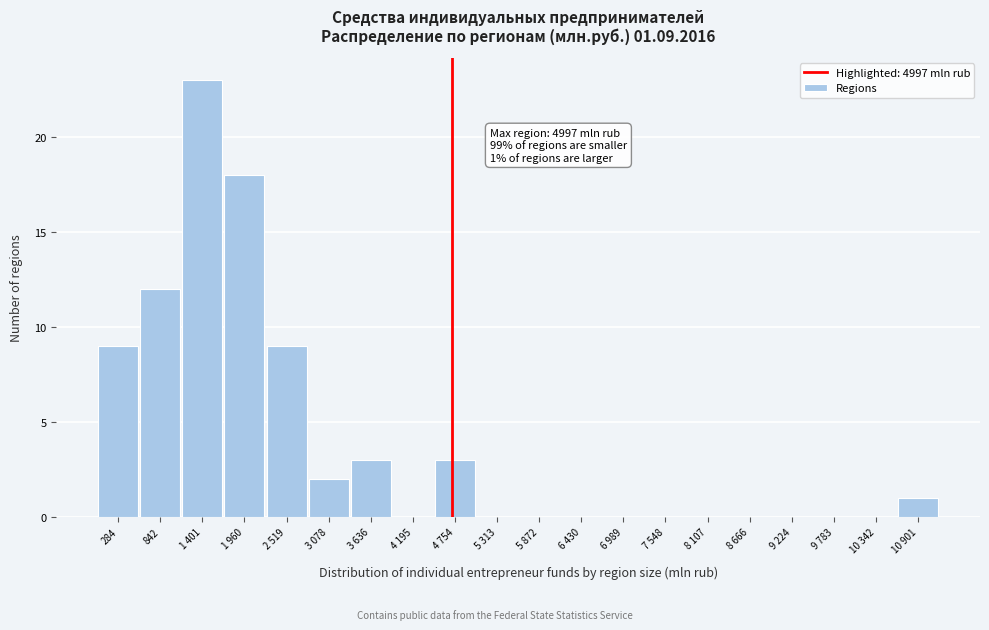

Reading left to right, extract all data points from this chart.

284=9	842=12	1 401=23	1 960=18	2 519=9	3 078=2	3 636=3	4 195=0	4 754=3	5 313=0	5 872=0	6 430=0	6 989=0	7 548=0	8 107=0	8 666=0	9 224=0	9 783=0	10 342=0	10 901=1